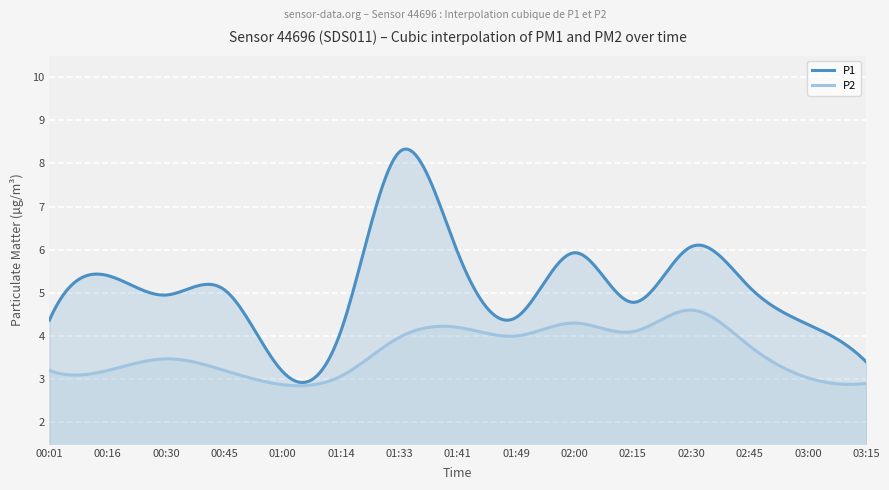

Is it true that P2 equals 5.0 at 00:16?

False